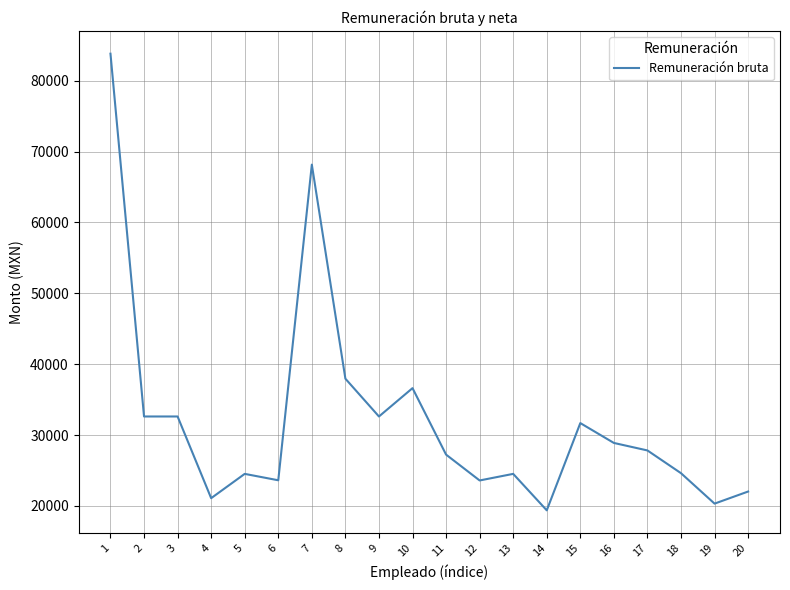

What is the minimum value shown in the chart?

19372.5